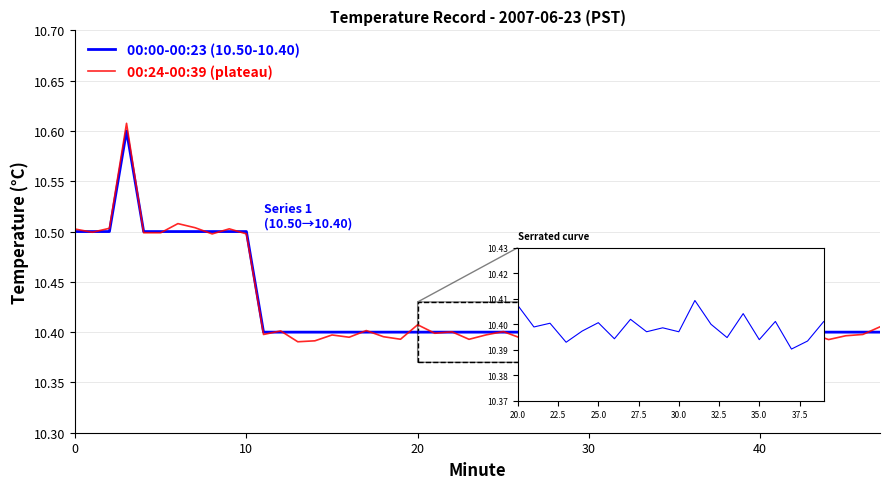

Is this an area chart (filled region under the line)?

No